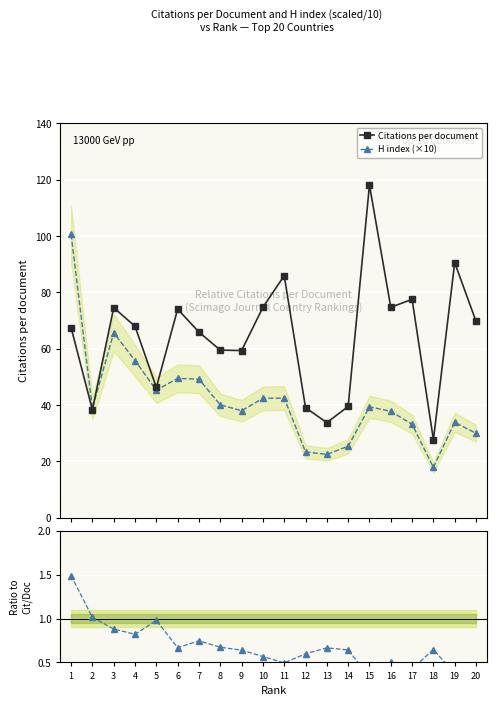

Which series changed the most between 1 and 8?

H index (×10)